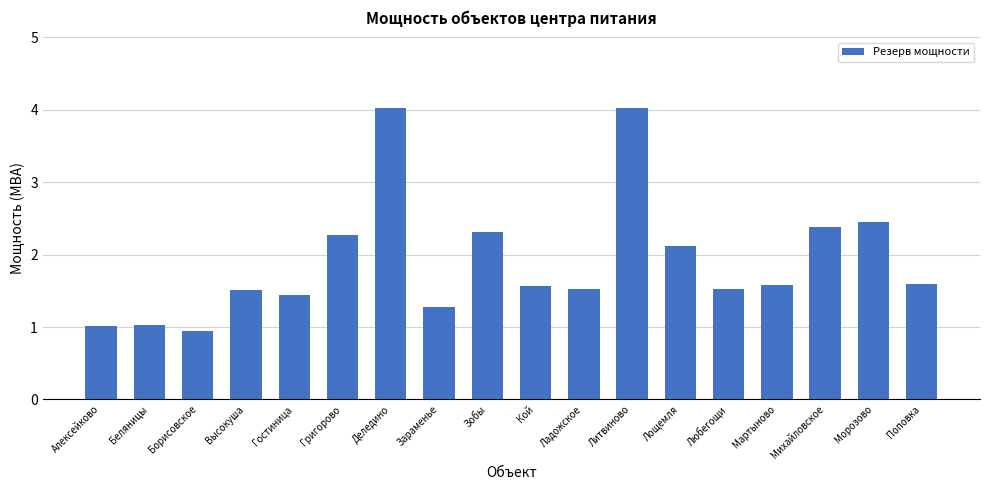

How many categories are shown in the chart?

18